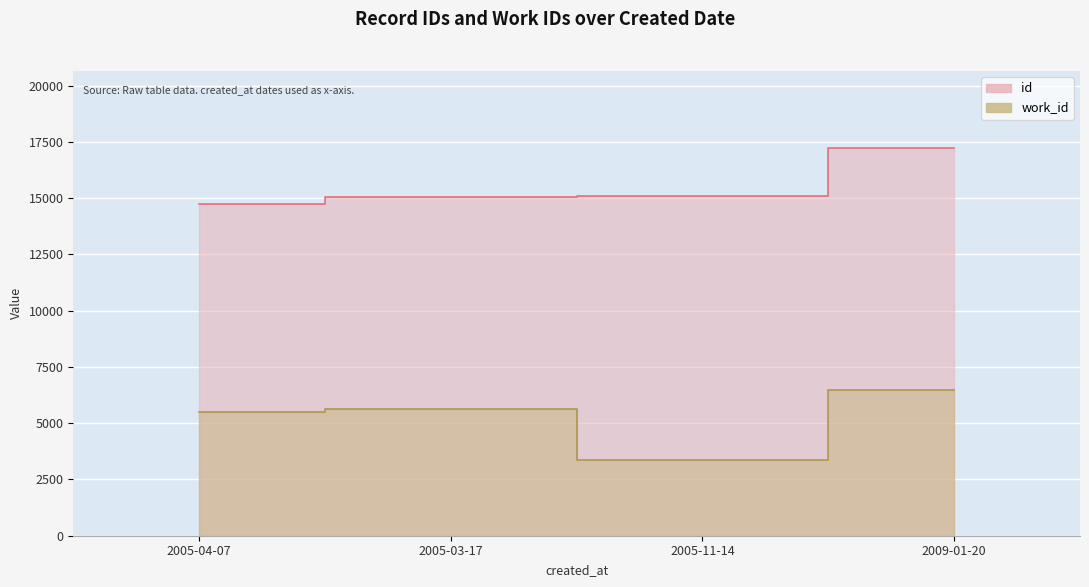

List the labels in order of work_id value, largest first.

2009-01-20, 2005-03-17, 2005-04-07, 2005-11-14